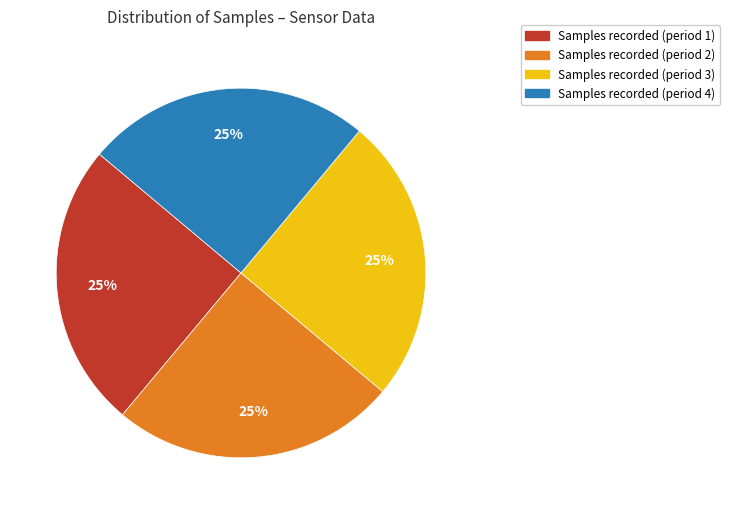

To the nearest percent, what is the average slice percentage?

25%